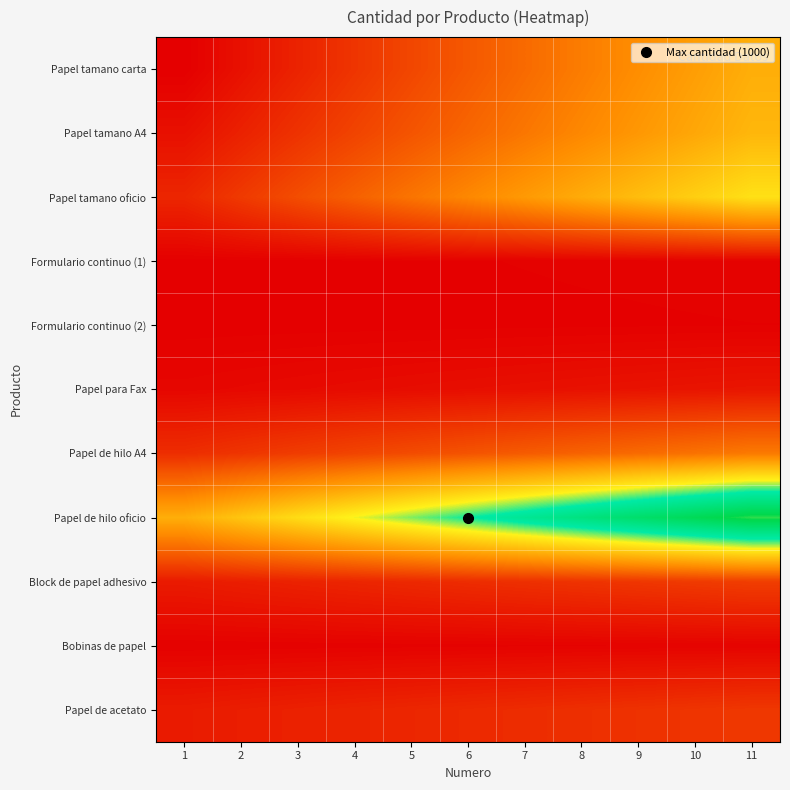

Reading left to right, list all the values displayed in this chart.

Papel tamano carta: 1=0.0	2=0.0	3=0.1	4=0.1	5=0.1	6=0.2	7=0.2	8=0.2	9=0.3	10=0.3	11=0.3
Papel tamano A4: 1=0.0	2=0.1	3=0.1	4=0.1	5=0.2	6=0.2	7=0.2	8=0.2	9=0.3	10=0.3	11=0.3
Papel tamano oficio: 1=0.1	2=0.1	3=0.1	4=0.2	5=0.2	6=0.2	7=0.3	8=0.3	9=0.3	10=0.4	11=0.4
Formulario continuo (1): 1=0.0	2=0.0	3=0.0	4=0.0	5=0.0	6=0.0	7=0.0	8=0.0	9=0.0	10=0.0	11=0.0
Formulario continuo (2): 1=0.0	2=0.0	3=0.0	4=0.0	5=0.0	6=0.0	7=0.0	8=0.0	9=0.0	10=0.0	11=0.0
Papel para Fax: 1=0.0	2=0.0	3=0.0	4=0.0	5=0.0	6=0.0	7=0.0	8=0.0	9=0.0	10=0.0	11=0.0
Papel de hilo A4: 1=0.1	2=0.1	3=0.1	4=0.1	5=0.1	6=0.1	7=0.2	8=0.2	9=0.2	10=0.2	11=0.2
Papel de hilo oficio: 1=0.3	2=0.4	3=0.4	4=0.5	5=0.5	6=0.5	7=0.6	8=0.6	9=0.7	10=0.7	11=0.8
Block de papel adhesivo: 1=0.0	2=0.1	3=0.1	4=0.1	5=0.1	6=0.1	7=0.1	8=0.1	9=0.1	10=0.1	11=0.1
Bobinas de papel: 1=0.0	2=0.0	3=0.0	4=0.0	5=0.0	6=0.0	7=0.0	8=0.0	9=0.0	10=0.0	11=0.0
Papel de acetato: 1=0.0	2=0.1	3=0.1	4=0.1	5=0.1	6=0.1	7=0.1	8=0.1	9=0.1	10=0.1	11=0.1